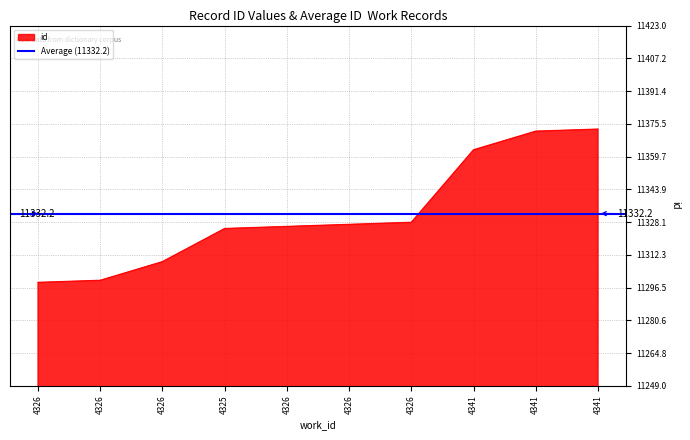

What is the label of the 7th point from the left?

4326